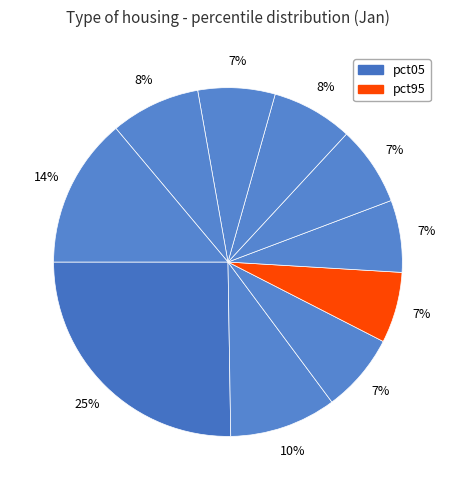

How many slices are in this pie chart?

10